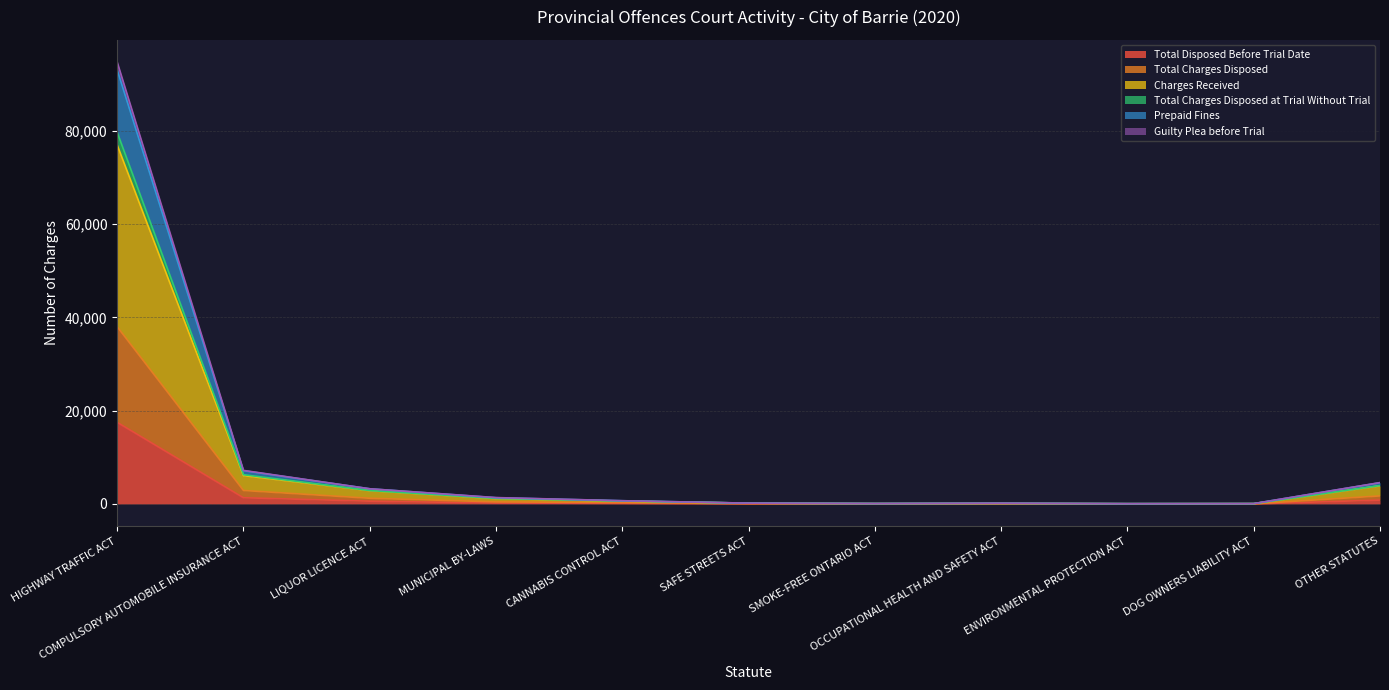

Does the chart display data point markers on the line(s)?

No